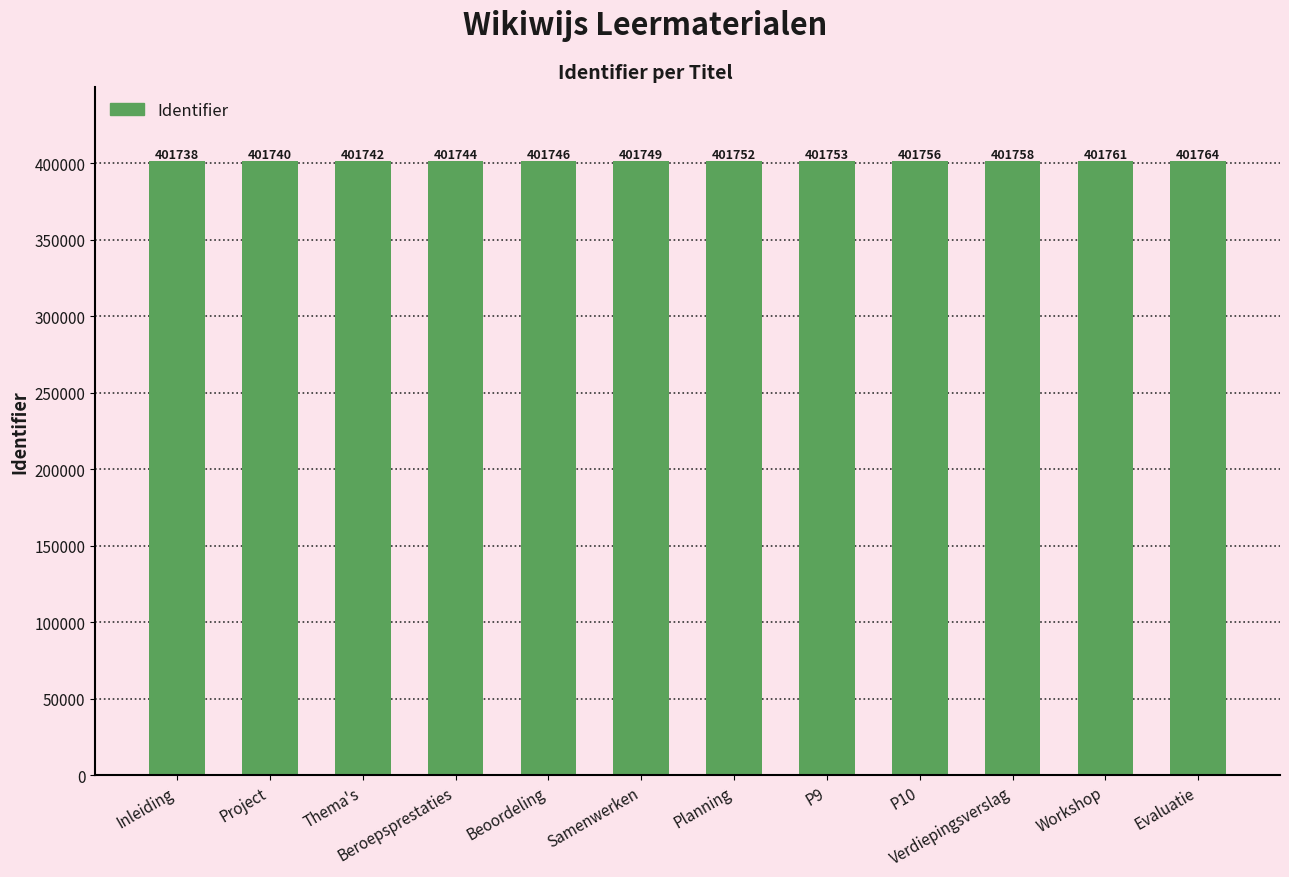

What is the change in value from Beroepsprestaties to Verdiepingsverslag?

+14